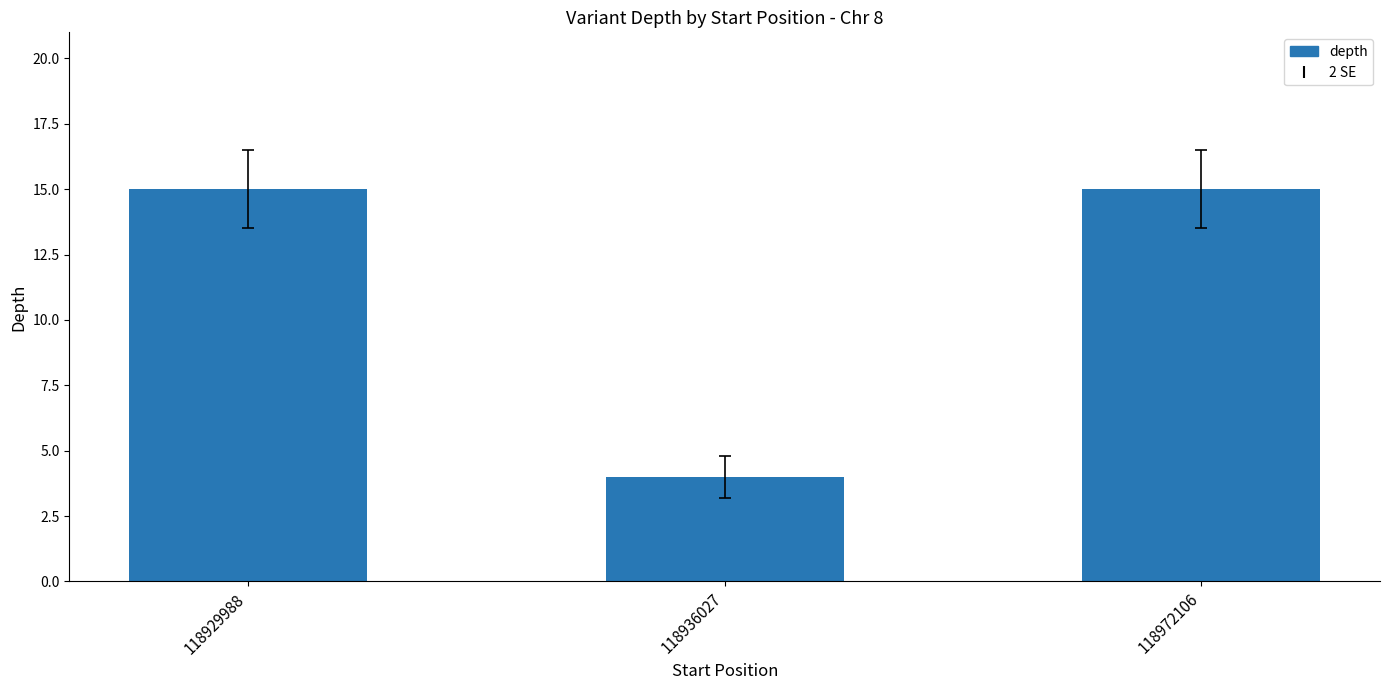

What is the difference between the maximum and minimum values?

11